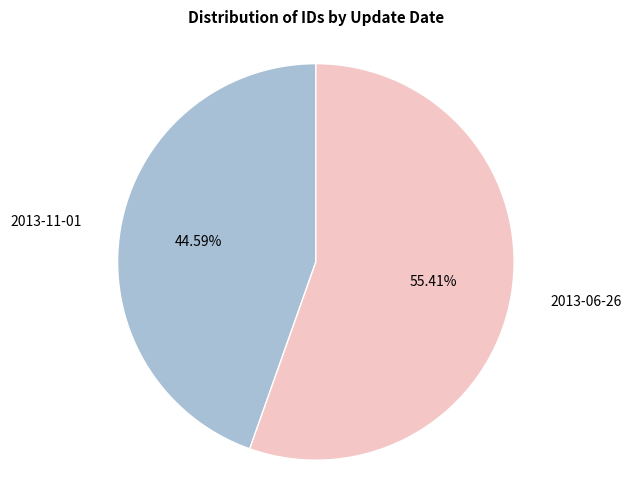

To the nearest percent, what portion does 2013-11-01 represent?

45%